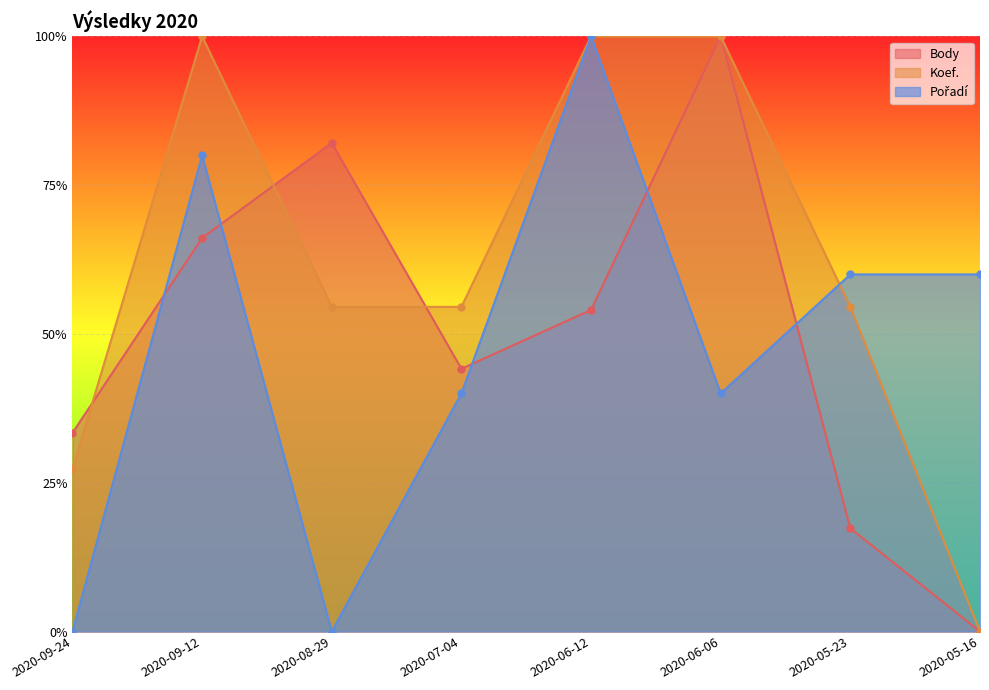

What is the sum of the Body values at 2020-06-06 and 2020-05-23?

1.2